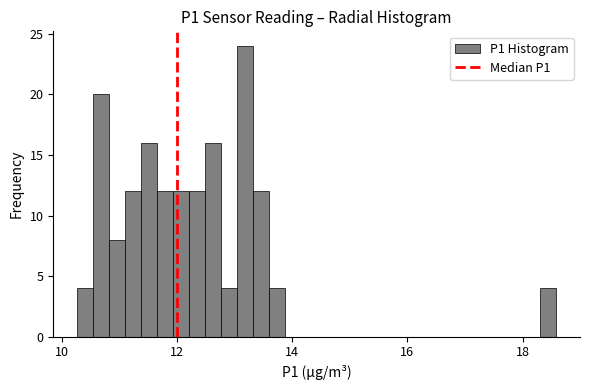

Read against the x-axis, roughly where is the centre of the tallest bar?

13.2